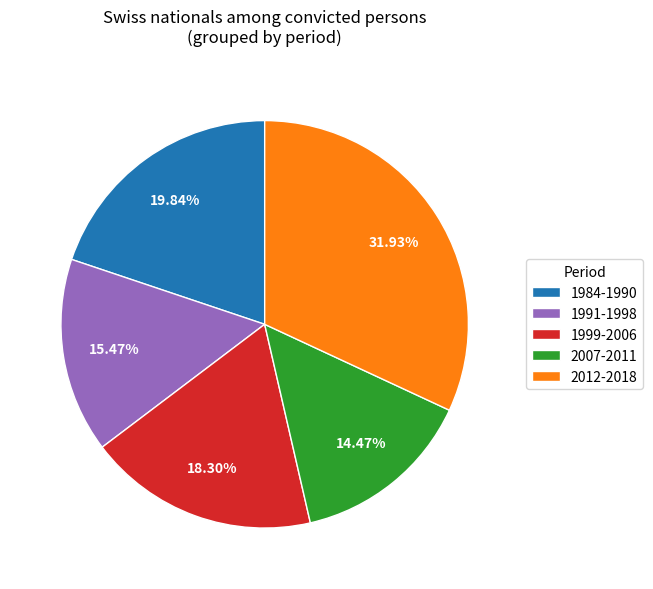

Rank the categories by value from lowest to highest.

2007-2011, 1991-1998, 1999-2006, 1984-1990, 2012-2018